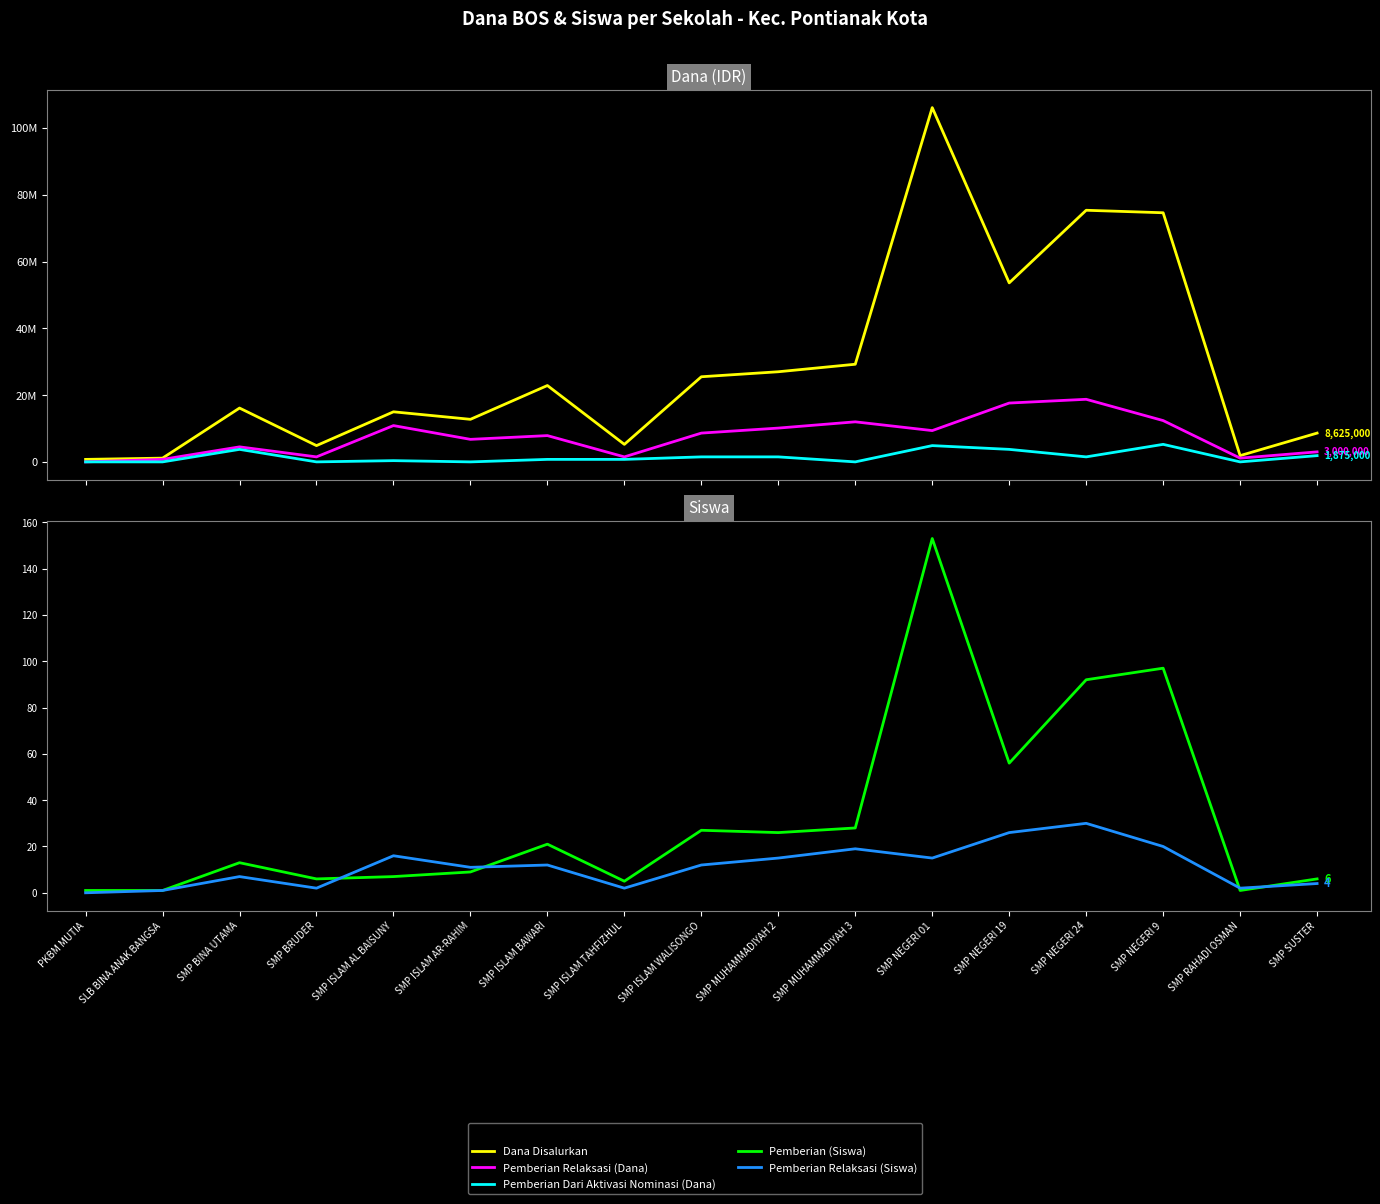

How many lines are shown in the chart?

5